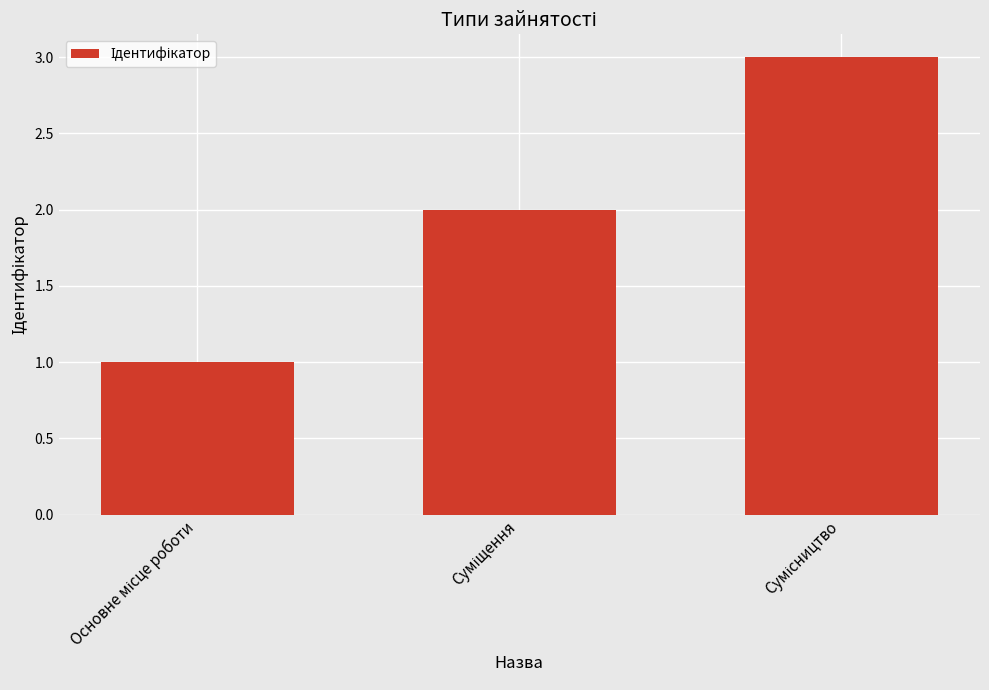

What is the average value?

2